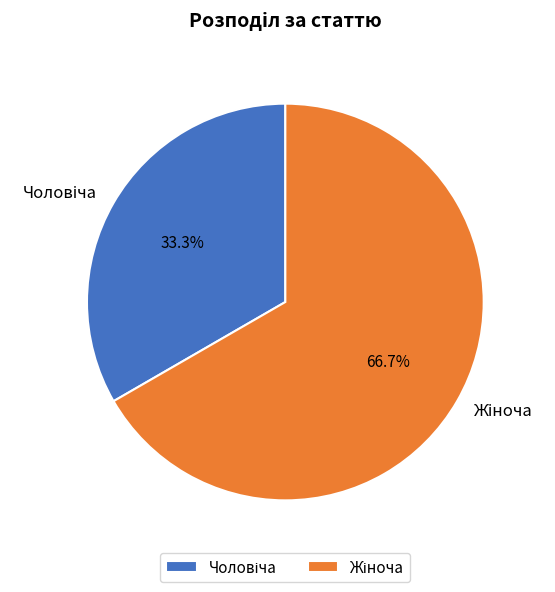

Is there a majority slice in this chart?

Yes